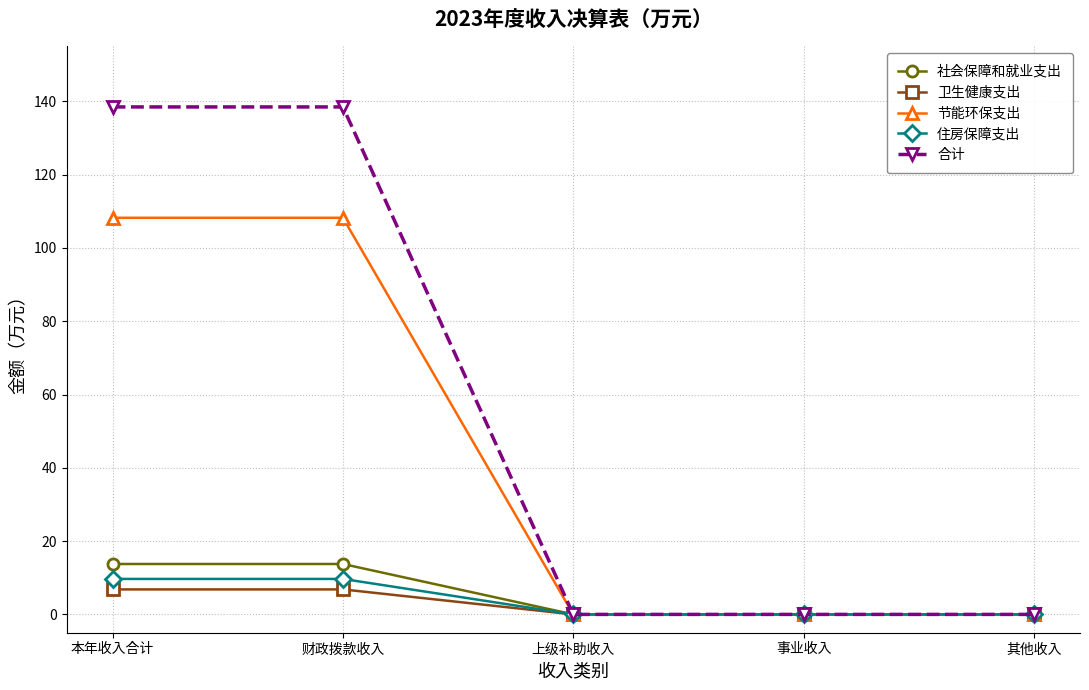

Reading right to left, list all the values displayed in this chart.

社会保障和就业支出: 其他收入=0.0	事业收入=0.0	上级补助收入=0.0	财政拨款收入=13.8	本年收入合计=13.8
卫生健康支出: 其他收入=0.0	事业收入=0.0	上级补助收入=0.0	财政拨款收入=6.8	本年收入合计=6.8
节能环保支出: 其他收入=0.0	事业收入=0.0	上级补助收入=0.0	财政拨款收入=108.2	本年收入合计=108.2
住房保障支出: 其他收入=0.0	事业收入=0.0	上级补助收入=0.0	财政拨款收入=9.7	本年收入合计=9.7
合计: 其他收入=0.0	事业收入=0.0	上级补助收入=0.0	财政拨款收入=138.5	本年收入合计=138.5